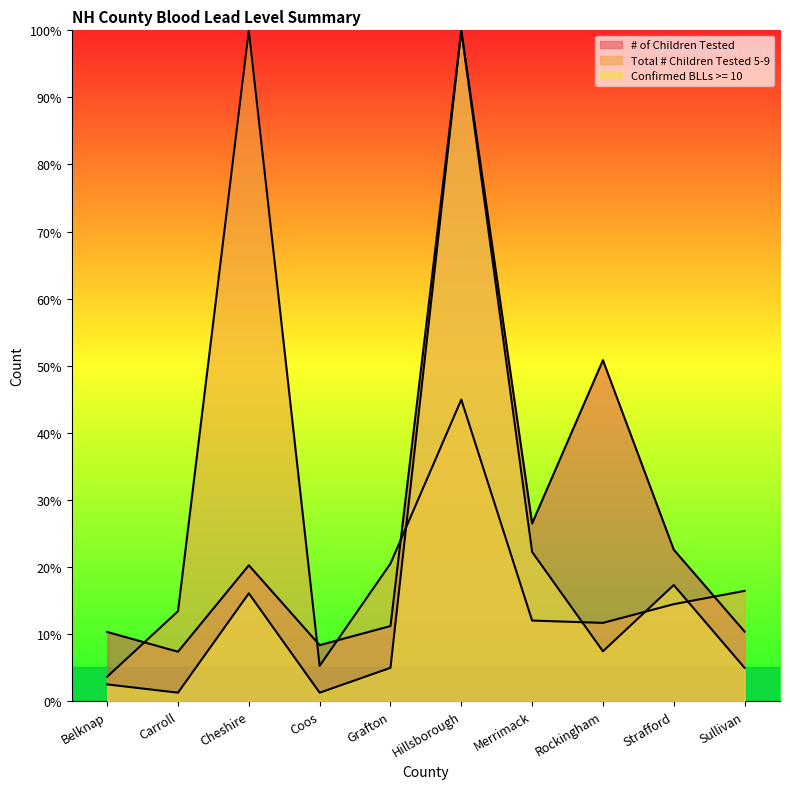

What are all the series names shown in the legend?

# of Children Tested, Total # Children Tested 5-9, Confirmed BLLs >= 10